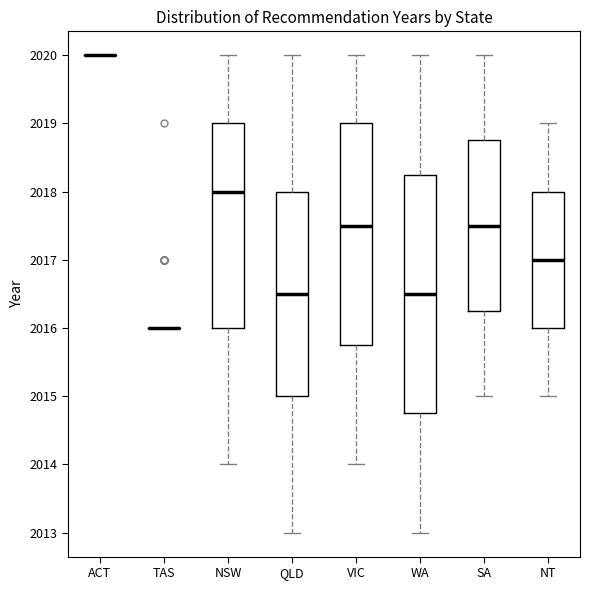

Reading left to right, read every box against the y-axis: the position of its median line, the range the box covers, and the ends of its whiskers. The values are not printed on the chart, so give them approximately, as read against the axis.

ACT: box collapsed to a line at 2020.0, whiskers 2020.0 to 2020.0
TAS: box collapsed to a line at 2016.0, whiskers 2016.0 to 2016.0
NSW: median 2018.0, box 2016.0 to 2019.0, whiskers 2014.0 to 2020.0
QLD: median 2016.5, box 2015.0 to 2018.0, whiskers 2013.0 to 2020.0
VIC: median 2017.5, box 2015.8 to 2019.0, whiskers 2014.0 to 2020.0
WA: median 2016.5, box 2014.8 to 2018.3, whiskers 2013.0 to 2020.0
SA: median 2017.5, box 2016.3 to 2018.8, whiskers 2015.0 to 2020.0
NT: median 2017.0, box 2016.0 to 2018.0, whiskers 2015.0 to 2019.0